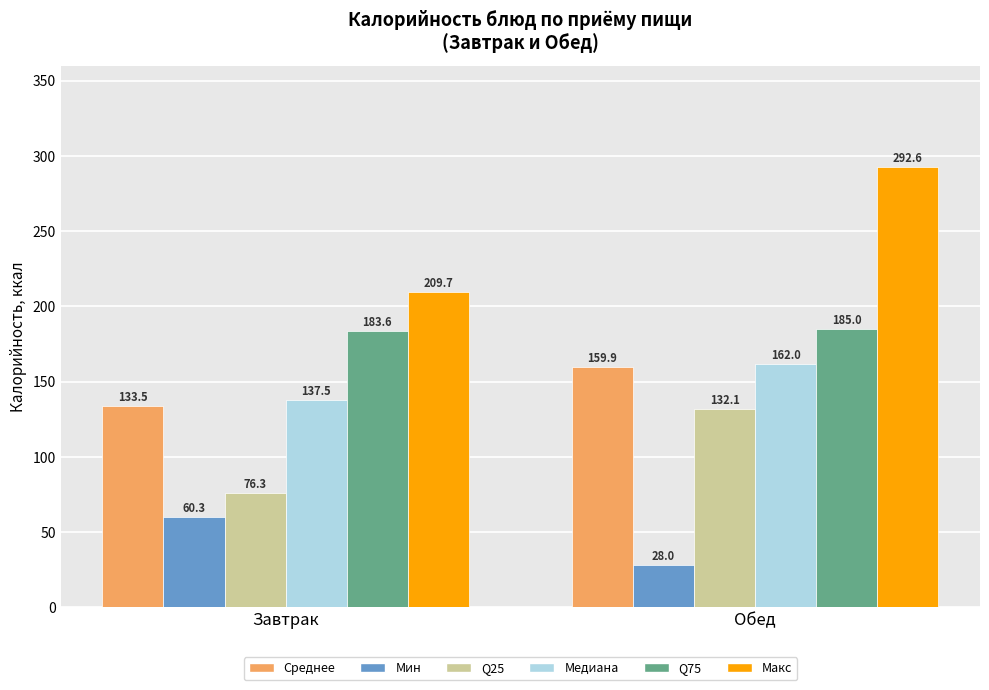

Reading left to right, what are all the values shown in this chart?

Среднее: 133.5	159.9
Мин: 60.3	28.0
Q25: 76.3	132.1
Медиана: 137.5	162.0
Q75: 183.6	185.0
Макс: 209.7	292.6